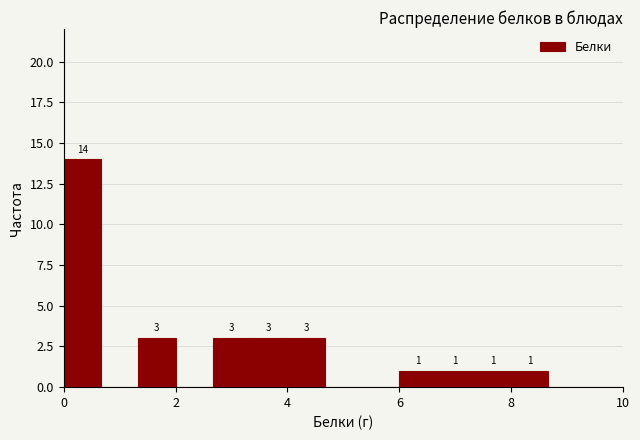

Read against the x-axis, roughly where is the centre of the tallest bar?

0.4